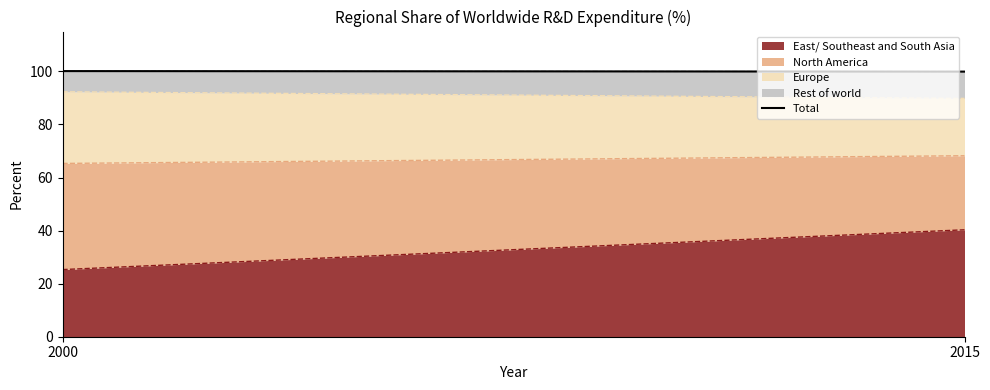

Reading left to right, what are the values for East/ Southeast and South Asia?

2000=25.3	2015=40.3